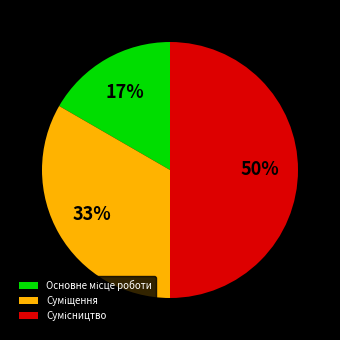

To the nearest percent, what is the average slice percentage?

33%